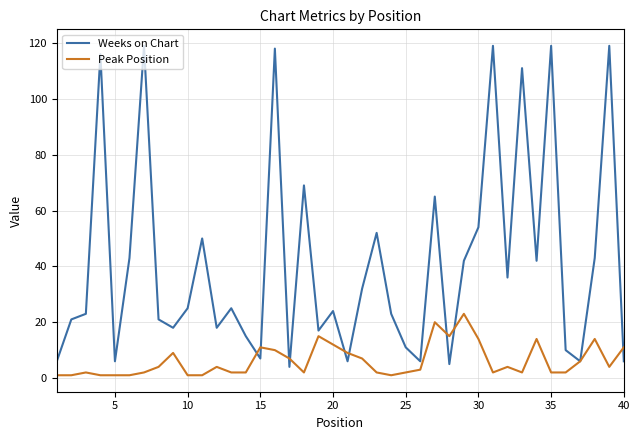

Which series has the largest total across all categories?

Weeks on Chart